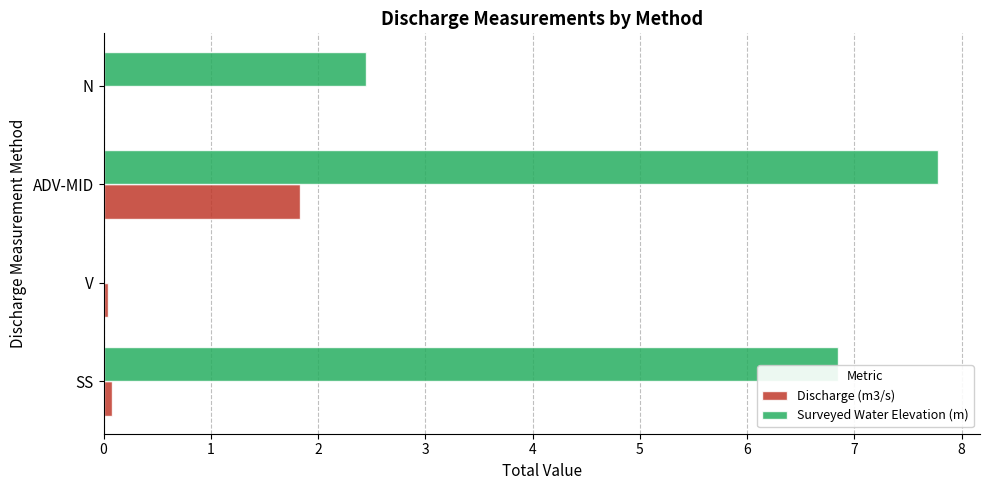

What are all the series names shown in the legend?

Discharge (m3/s), Surveyed Water Elevation (m)